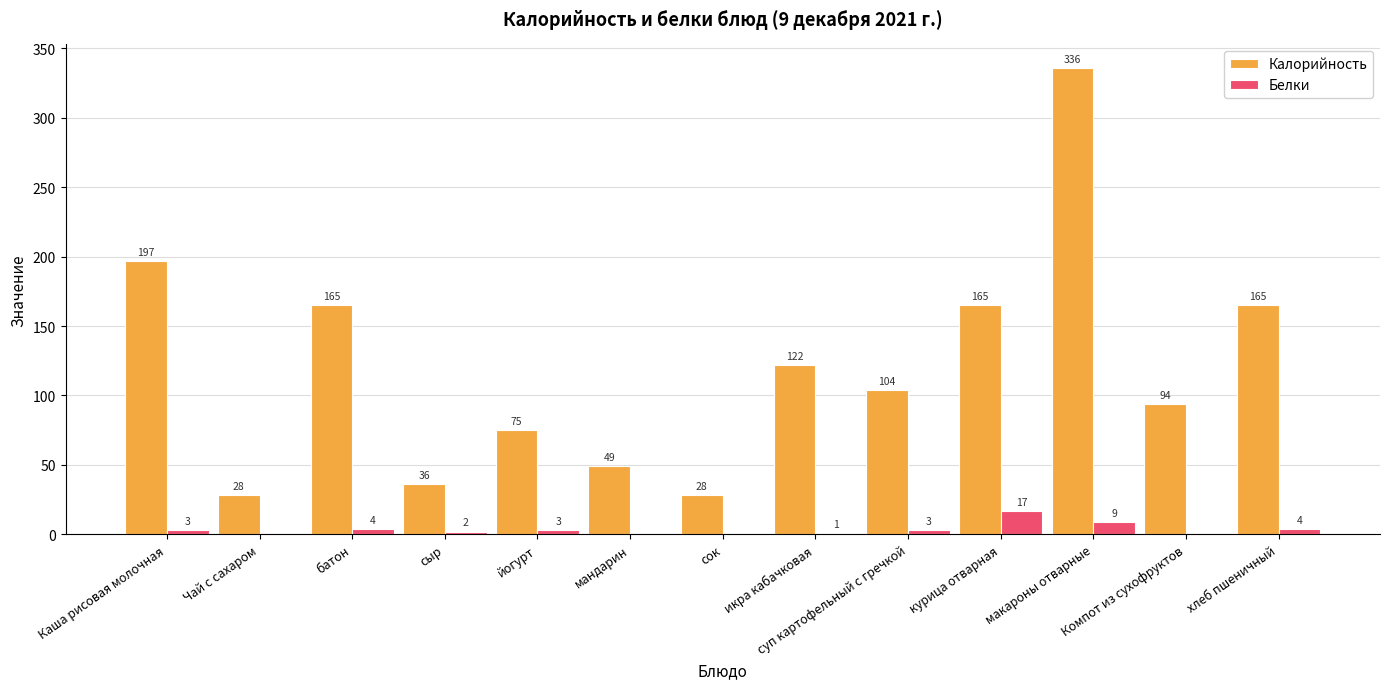

Reading right to left, list all the values displayed in this chart.

Калорийность: 165	94	336	165	104	122	28	49	75	36	165	28	197
Белки: 4	0	9	17	3	1	0	0	3	2	4	0	3